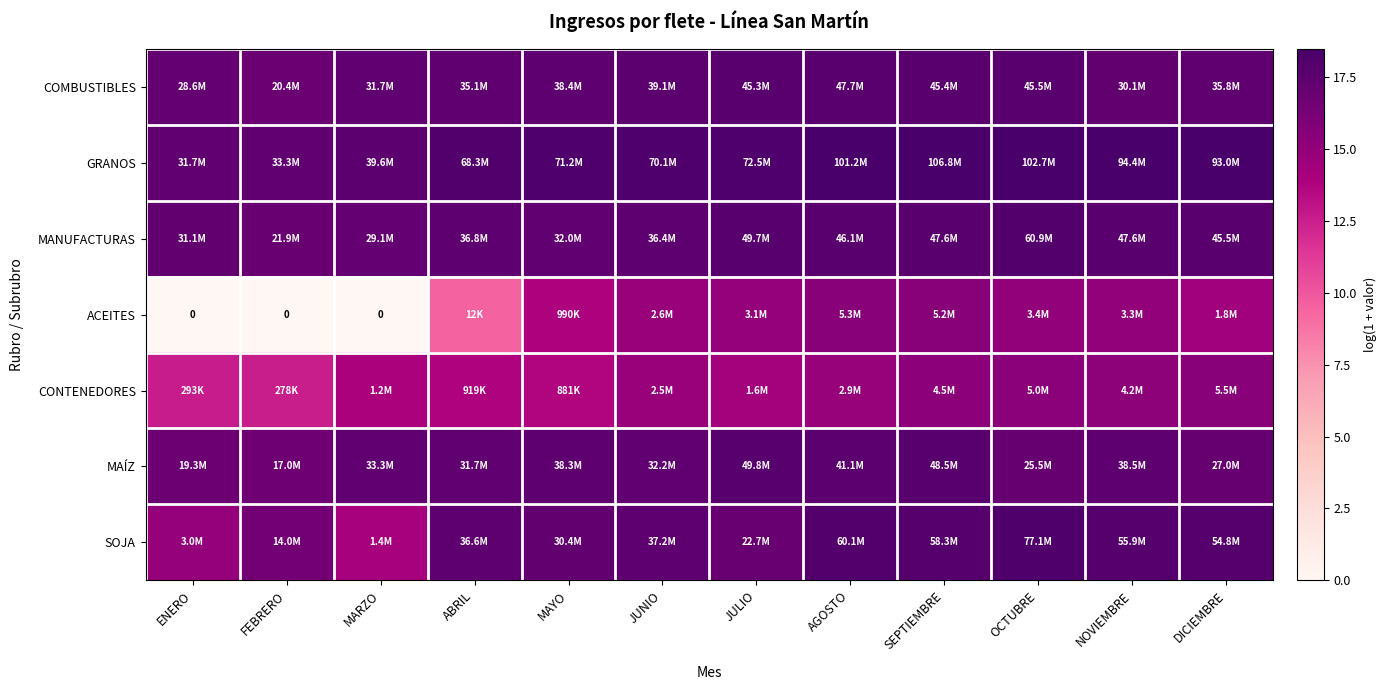

The value of CONTENEDORES at MARZO is 14.0. True or false?

True